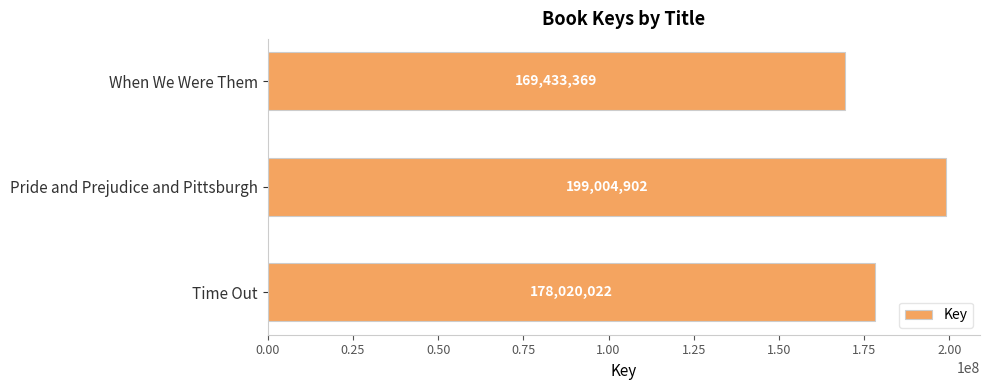

Approximately how many times larger is the value at Time Out compared to Pride and Prejudice and Pittsburgh?

0.9